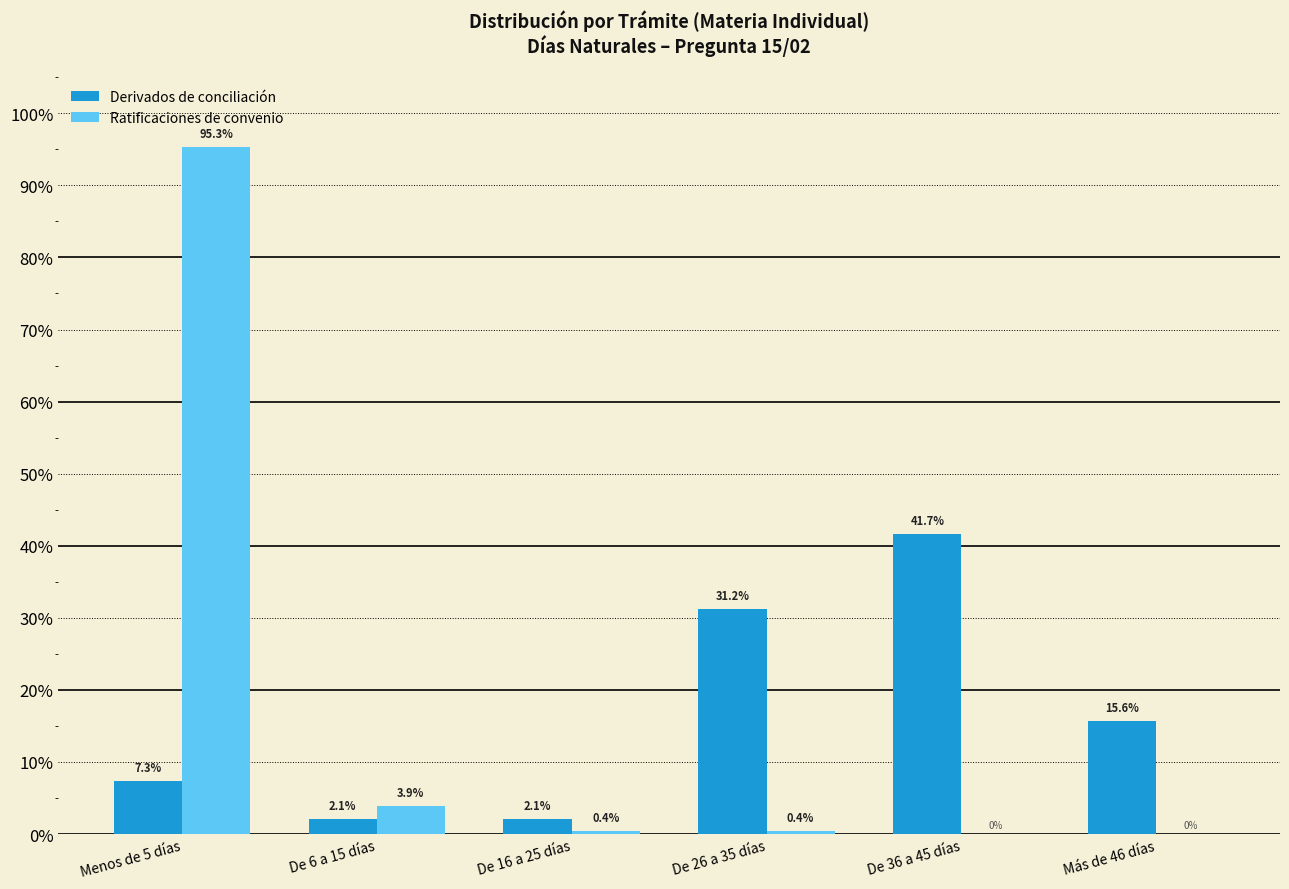

At which category is the sum across all series the highest?

Menos de 5 días